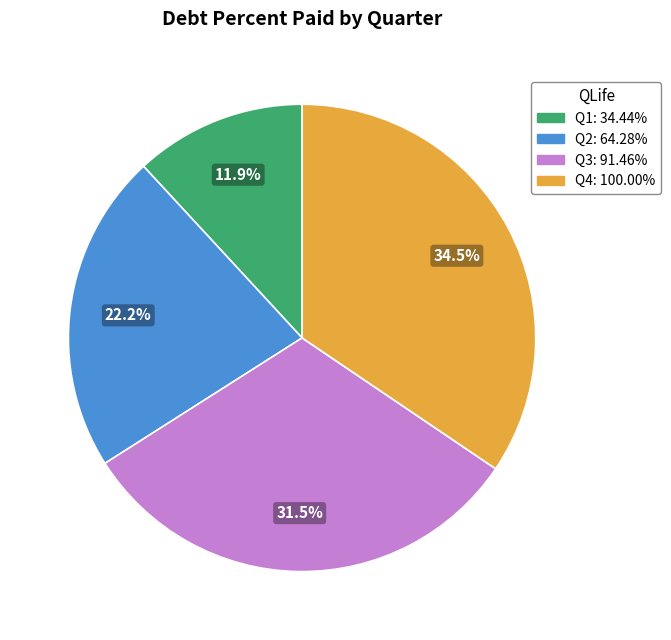

Does any single category account for the majority?

No